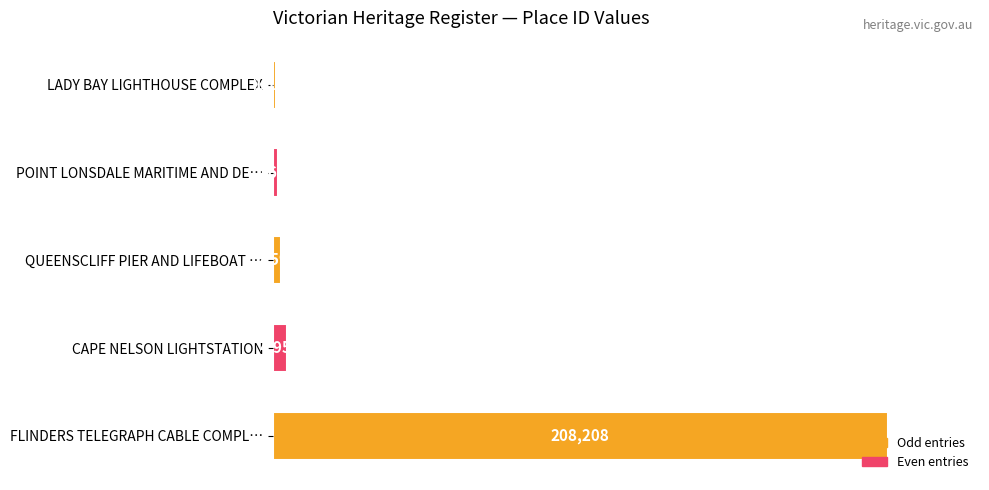

At which label is the value closest to 104702?

CAPE NELSON LIGHTSTATION